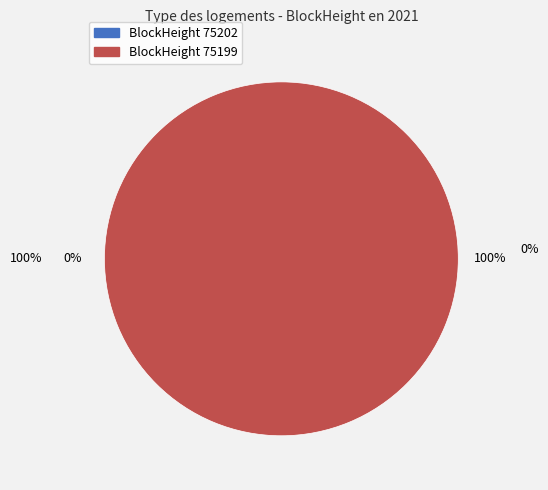

To the nearest percent, what is the difference between the largest and smallest slice percentages?

100%